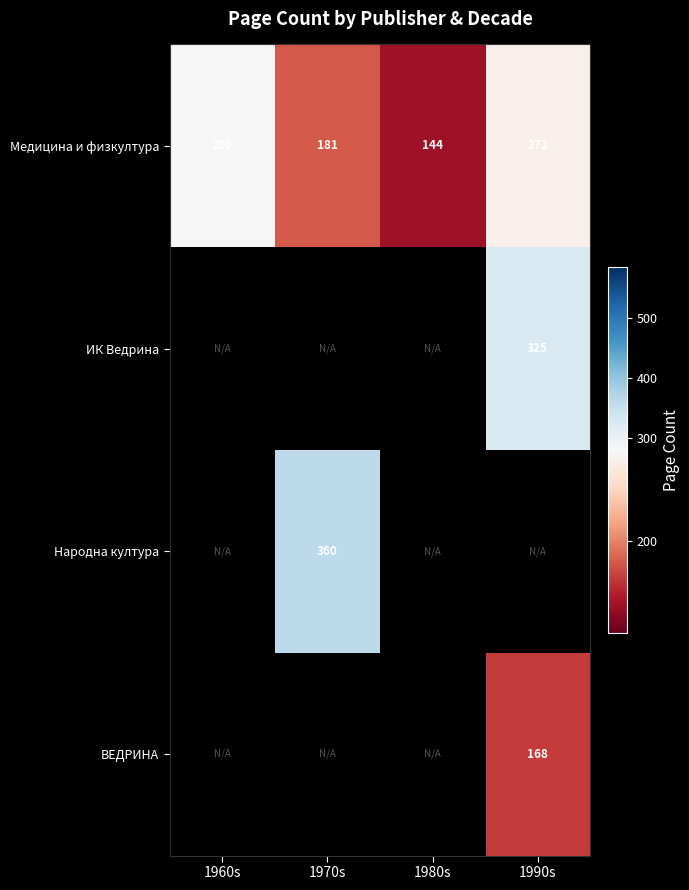

What is the greatest value displayed?

360.0